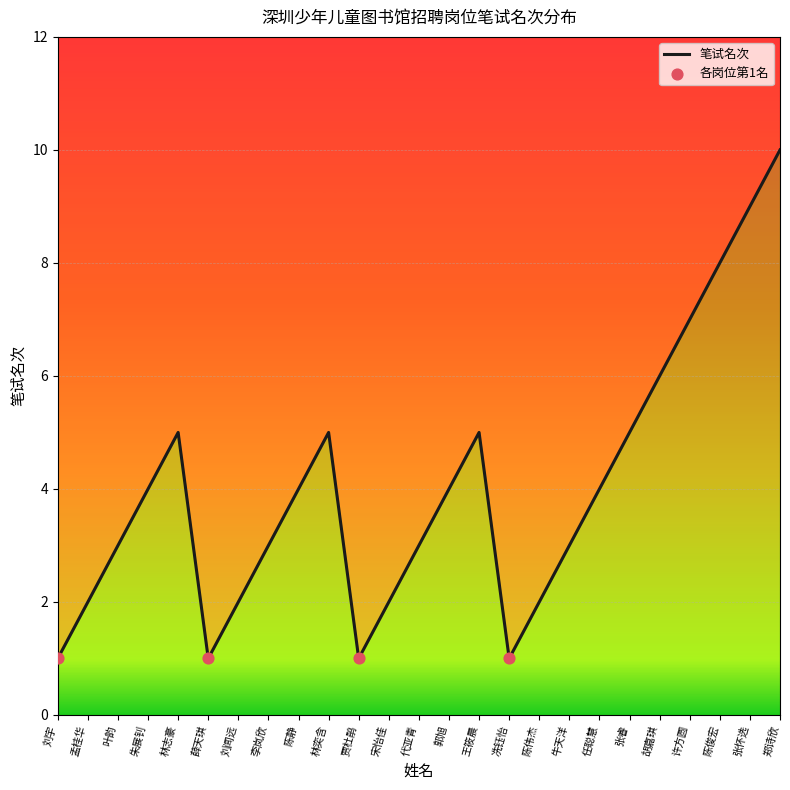

What is the ratio of the value at 林奕含 to the value at 陈静?

1.2